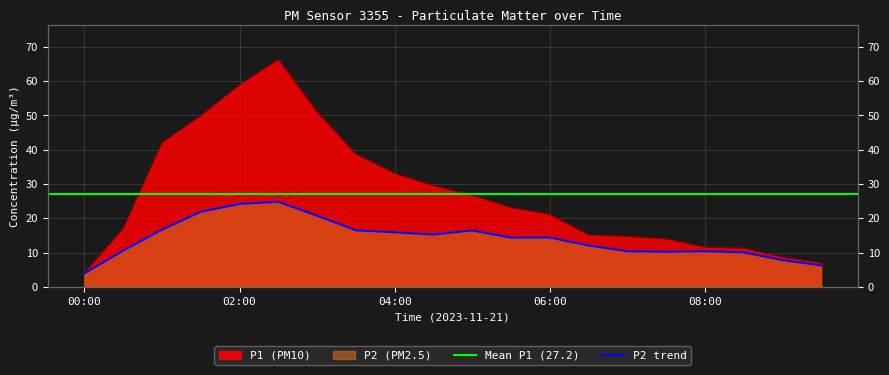

At which label does P2 reach its minimum?

00:00